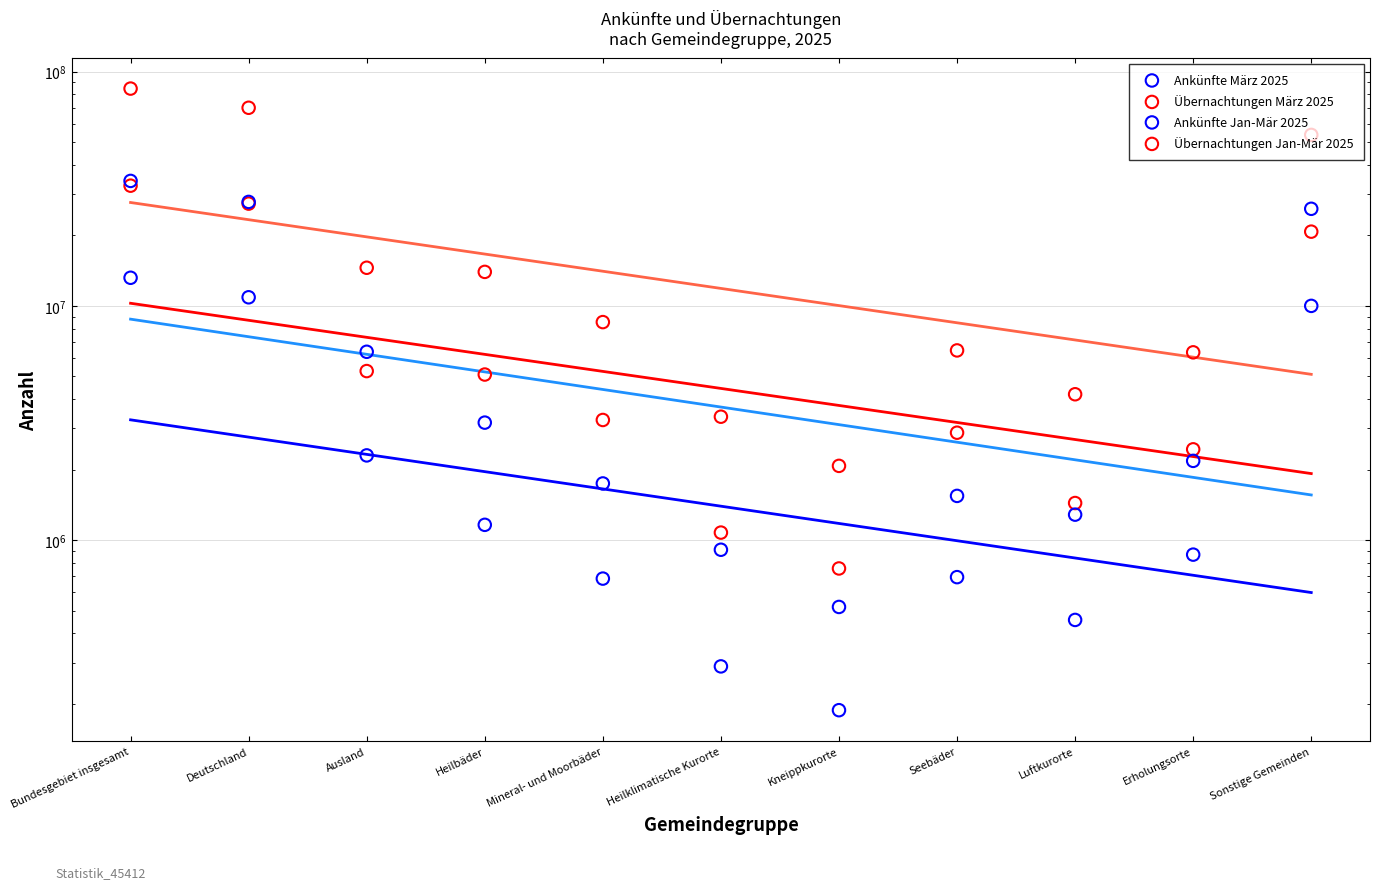

Which series has the largest Y range (max minus min)?

Übernachtungen Jan-Mär 2025